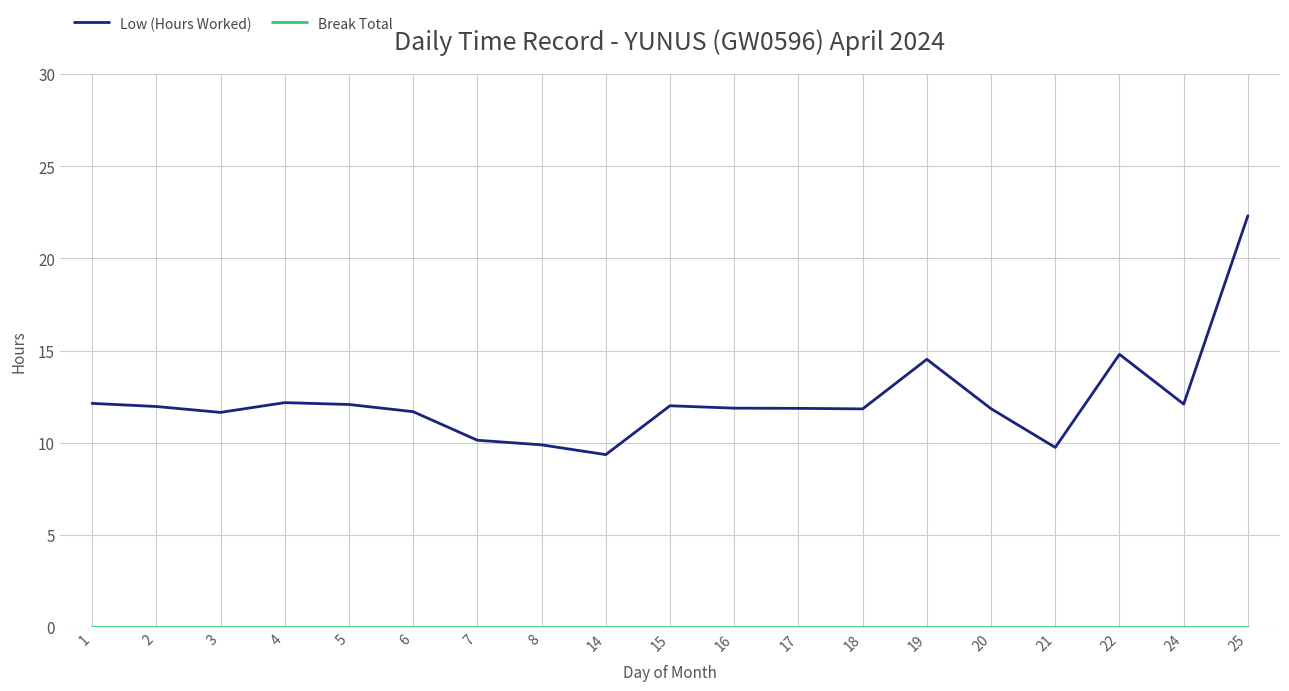

What value does the Low (Hours Worked) series have at 22?

14.8